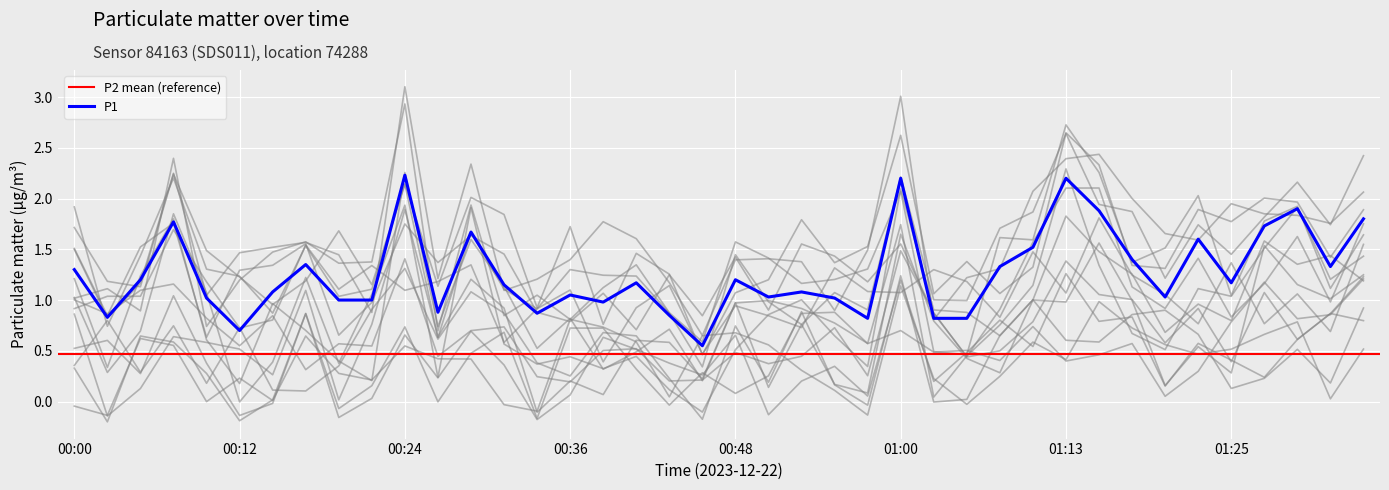

What is the difference between the second highest and minimum values?

1.7